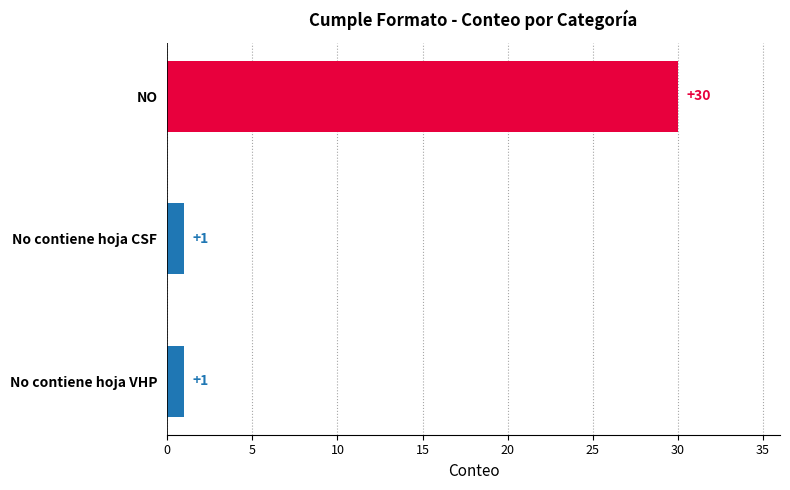

What is the change in value from No contiene hoja VHP to NO?

+29